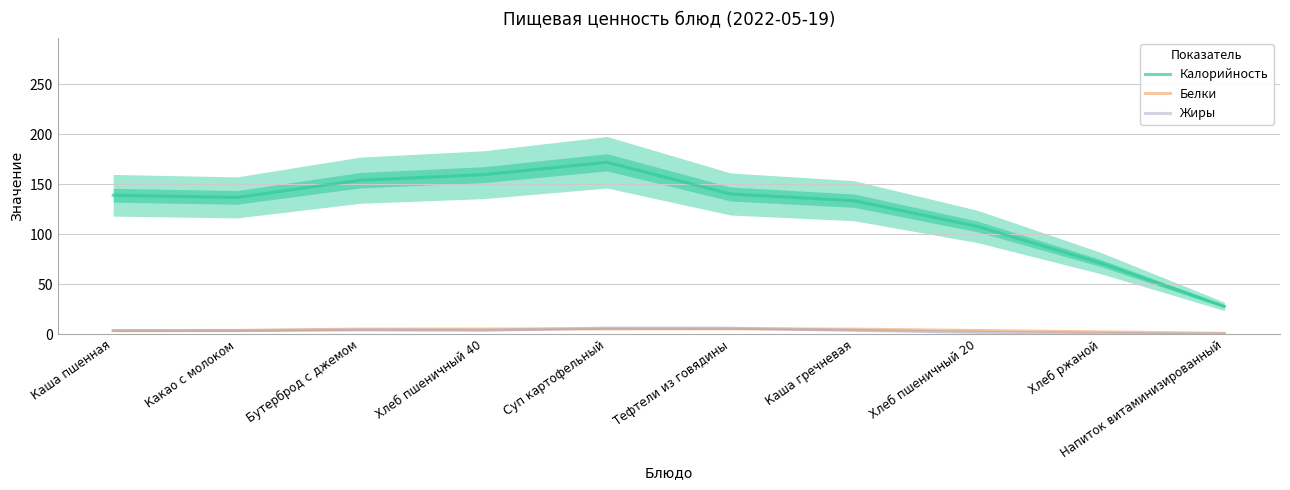

True or false: Калорийность and Белки cross at least once.

False